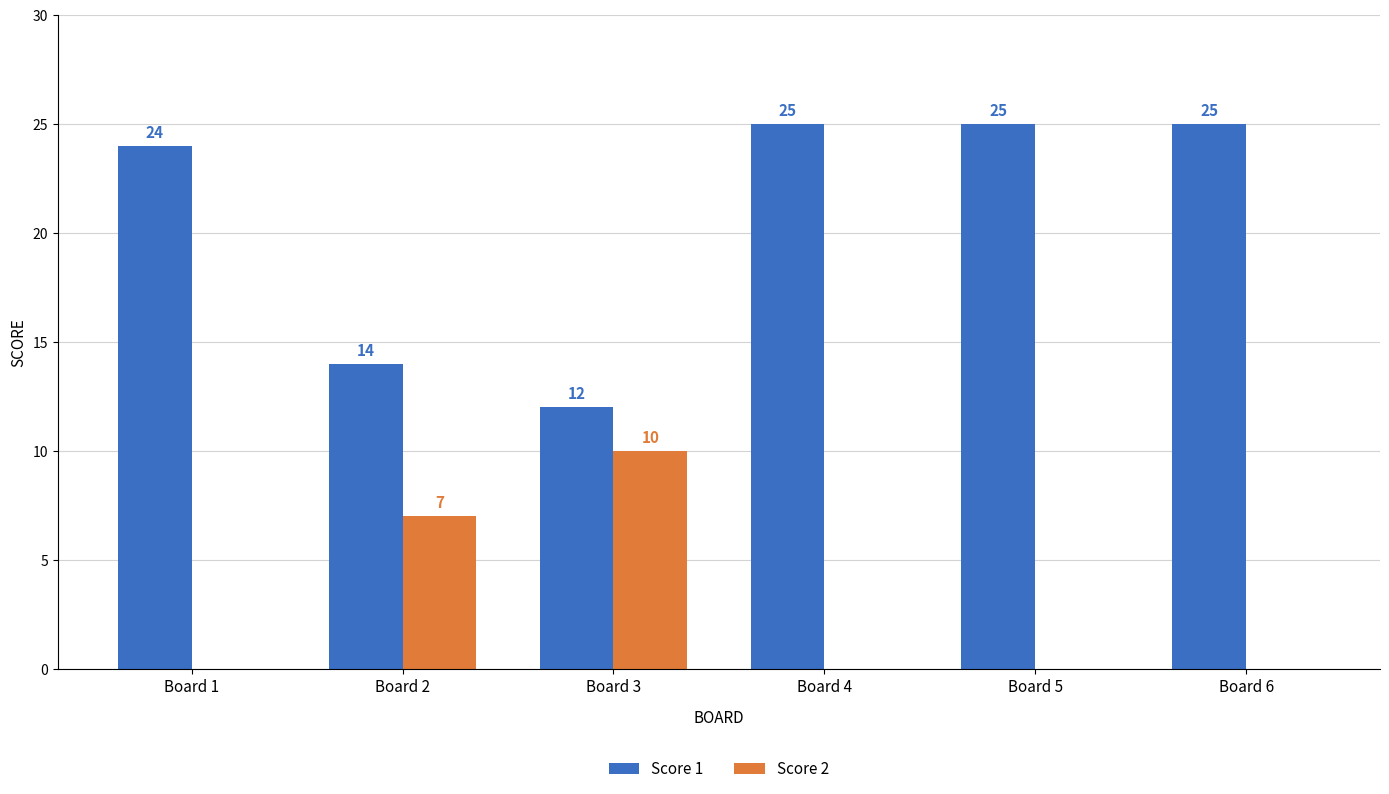

What is the total value across all series at Board 3?

22